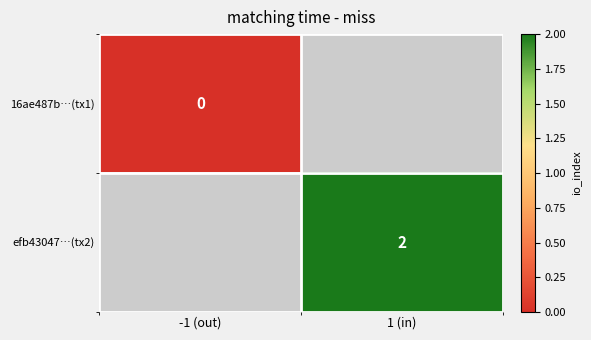

Is the value of efb43047…(tx2) at -1 (out) greater than the value of 16ae487b…(tx1) at -1 (out)?

No